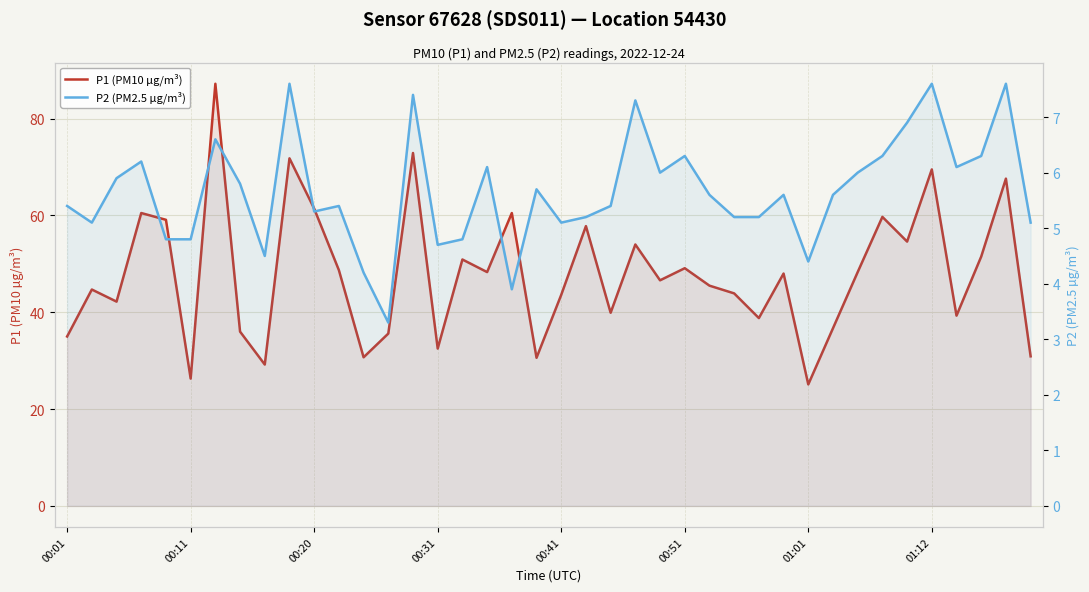

Which series changed the most between 28 and 29?

P1 (PM10 µg/m³)